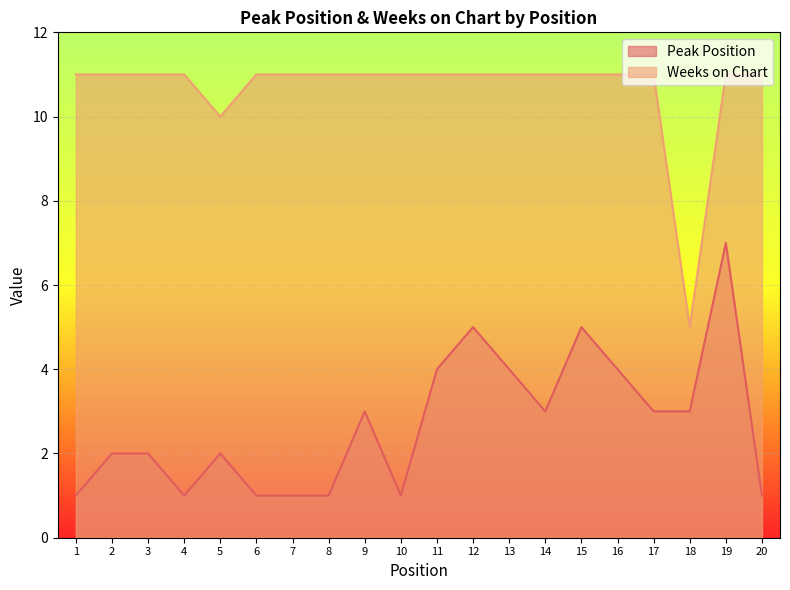

How many interior local peaks does the Peak Position series have?

5